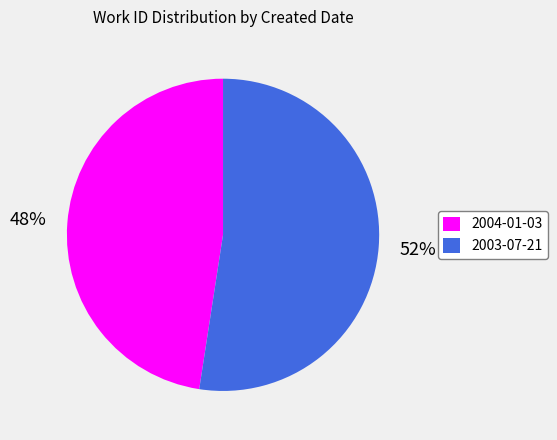

Rank the categories by value from lowest to highest.

2004-01-03, 2003-07-21